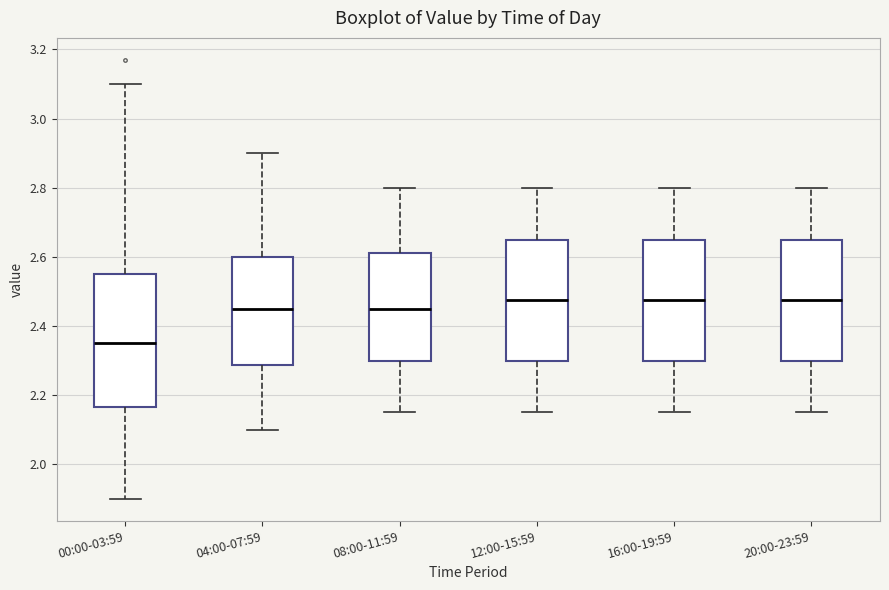

Where does the upper whisker of the box for 04:00-07:59 end on the y-axis? The values are not printed on the chart, so give them approximately, as read against the axis.

2.90